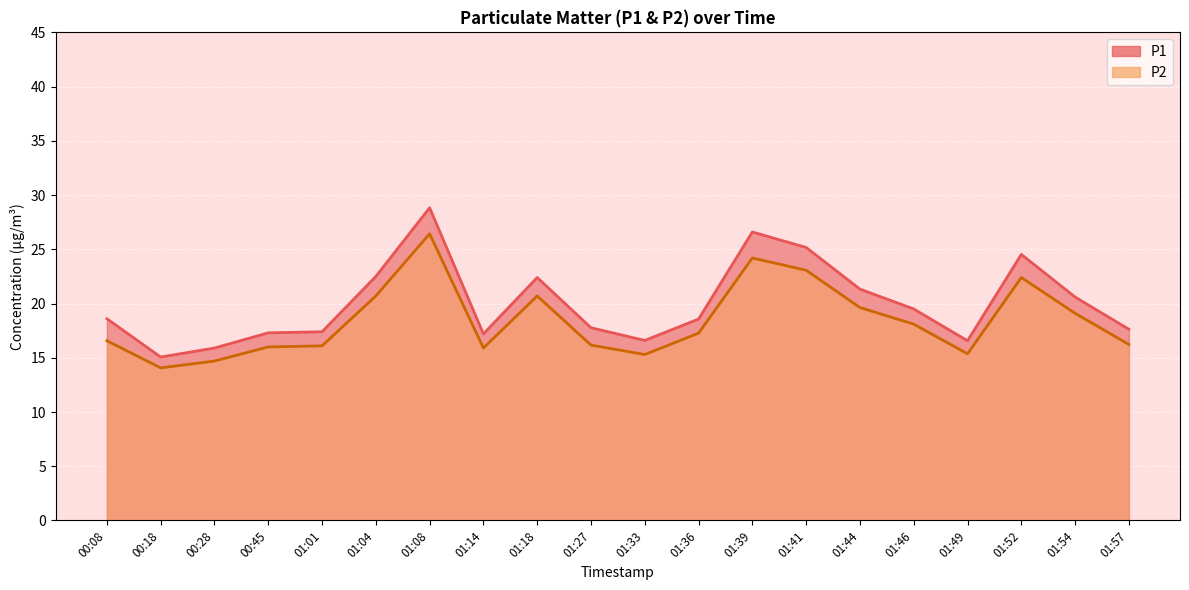

What are all the series names shown in the legend?

P1, P2